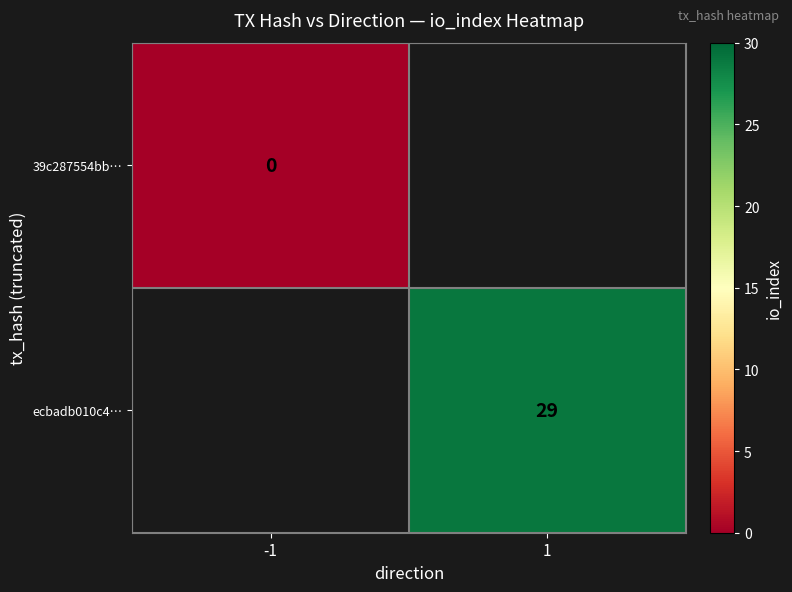

True or false: ecbadb010c4… has a value of 46 at 1.

False